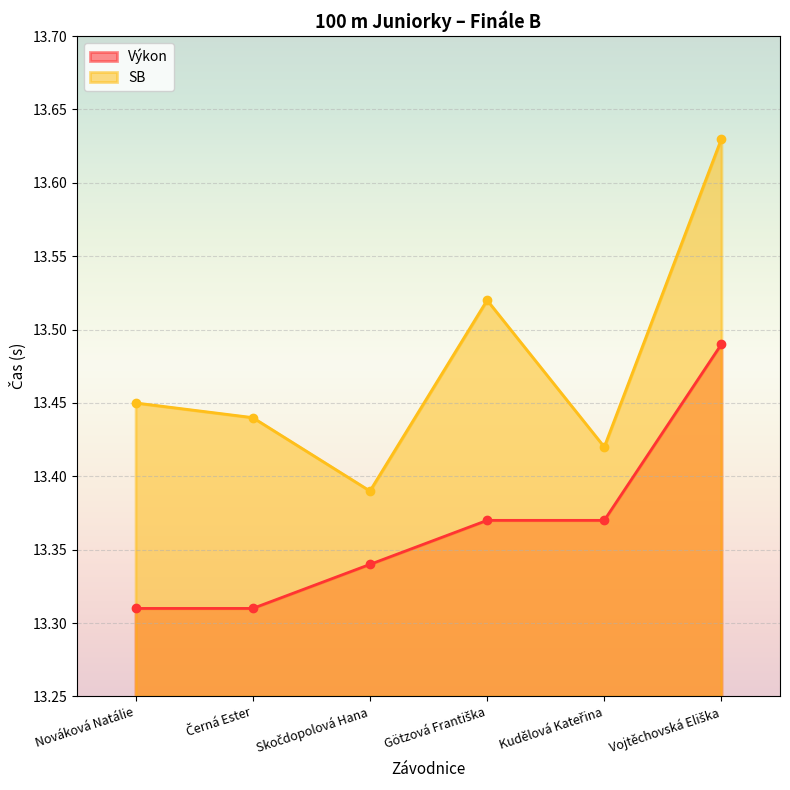

Rank the series at Vojtěchovská Eliška from lowest to highest value.

Výkon, SB